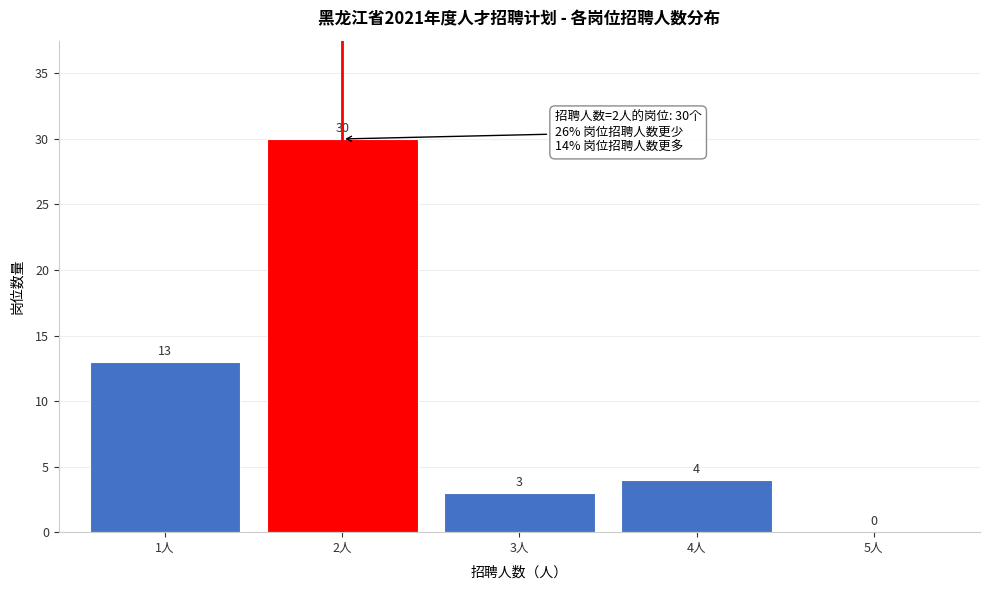

Reading left to right, list all the values displayed in this chart.

1人=13	2人=30	3人=3	4人=4	5人=0